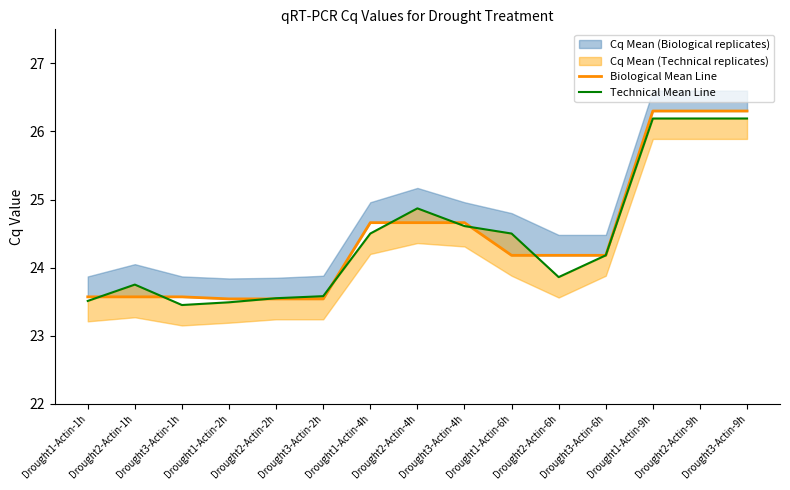

Between which two adjacent categories do Biological Mean Line and Technical Mean Line first intersect?

Drought1-Actin-1h and Drought2-Actin-1h